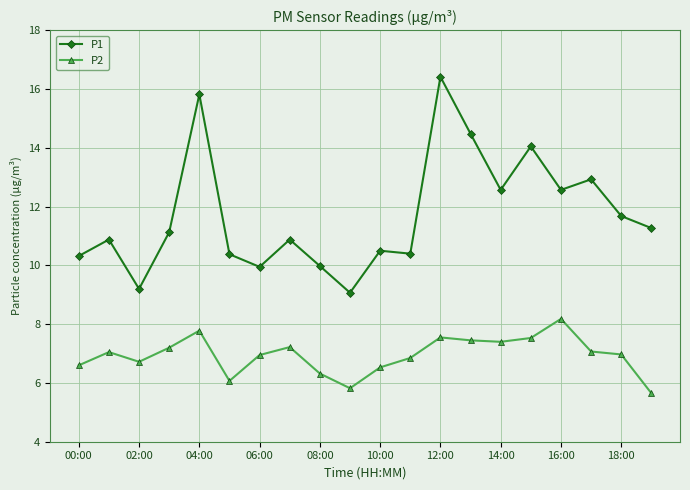

What is the maximum value for P1?

16.4